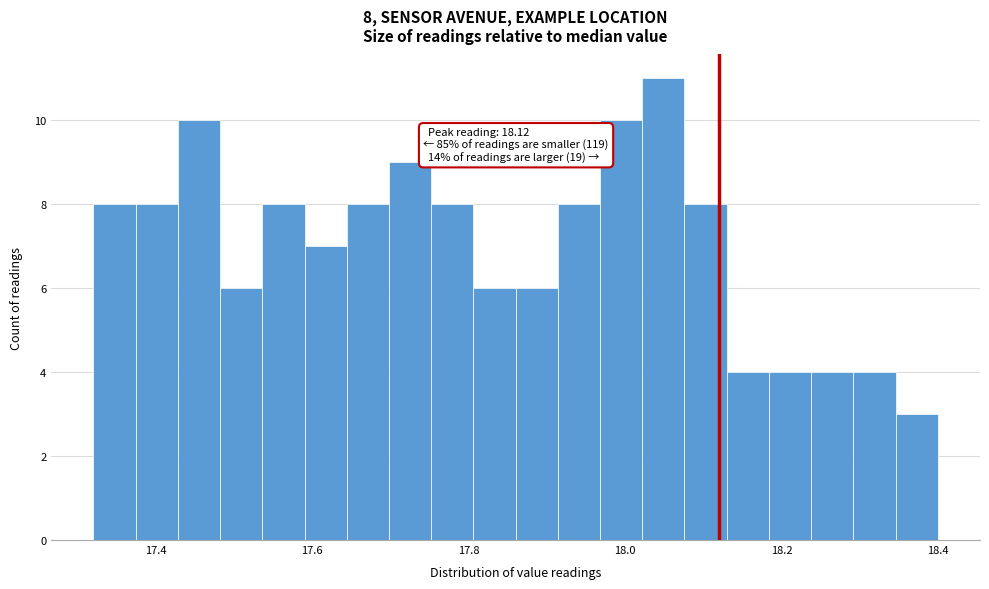

Read against the x-axis, roughly where is the centre of the tallest bar?

18.04